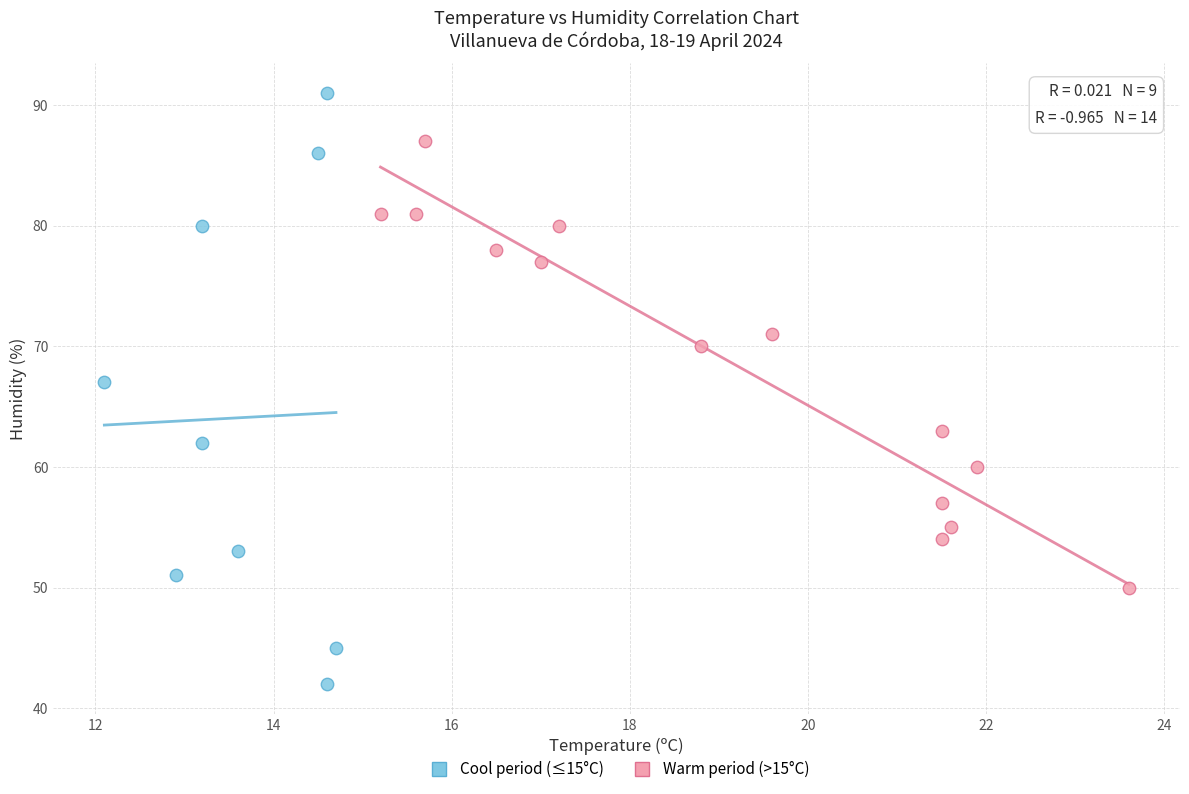

Which series reaches the maximum Y coordinate?

Cool period (≤15°C)